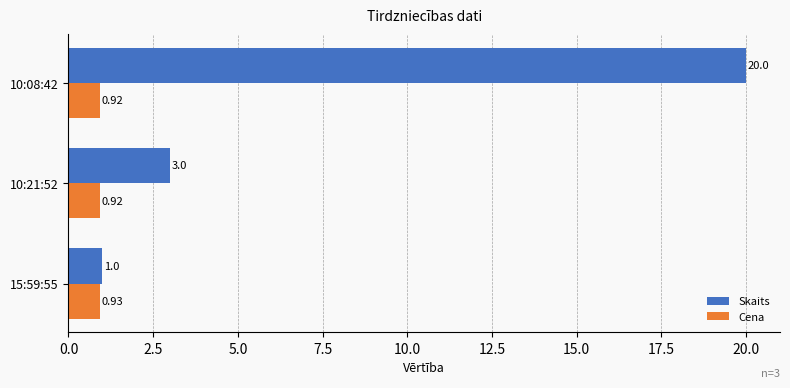

Is the value of Cena at 10:21:52 greater than the value of Skaits at 10:21:52?

No